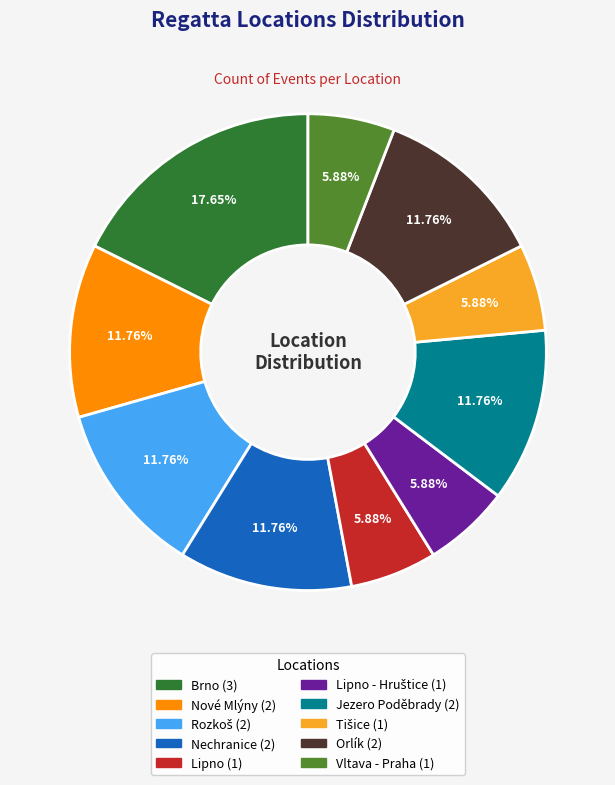

Is there a majority slice in this chart?

No